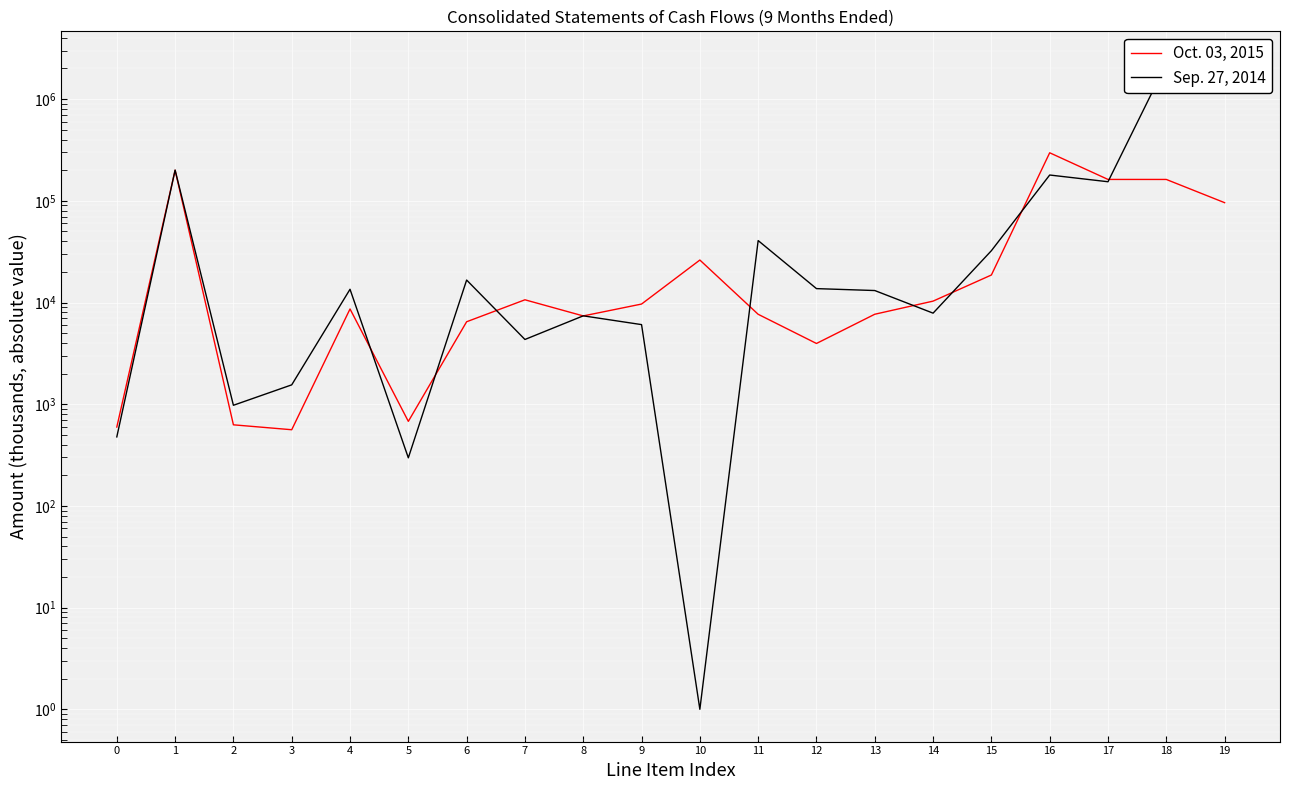

What are all the series names shown in the legend?

Oct. 03, 2015, Sep. 27, 2014